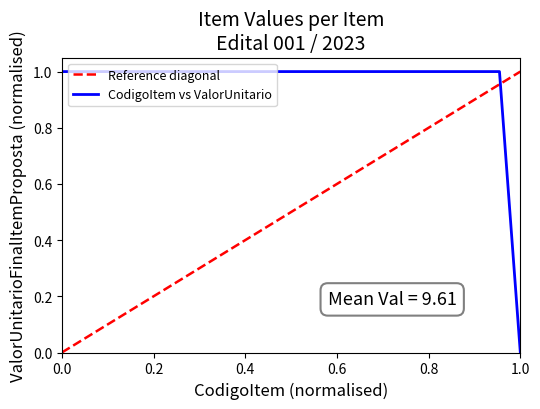

Rank the categories by value from lowest to highest.

23, 1, 2, 3, 4, 5, 6, 7, 8, 9, 10, 11, 12, 13, 14, 15, 16, 17, 18, 19, 20, 21, 22